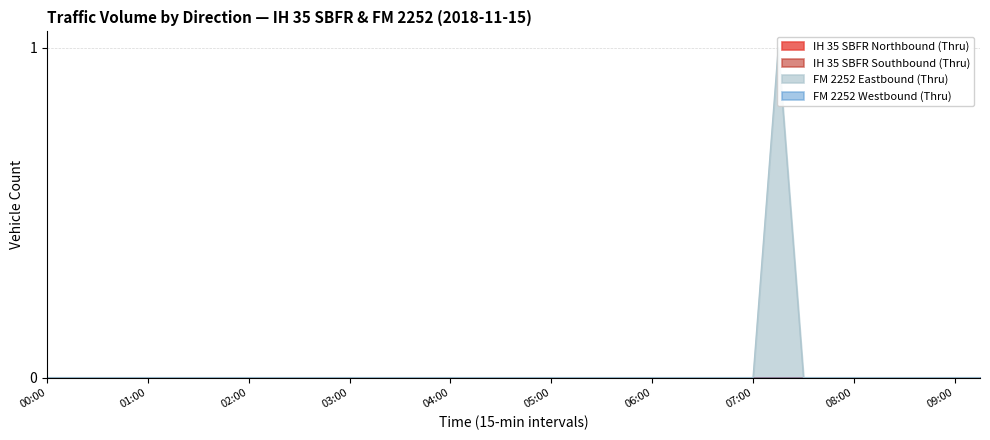

Which series has the largest total across all categories?

FM 2252 Eastbound (Thru)